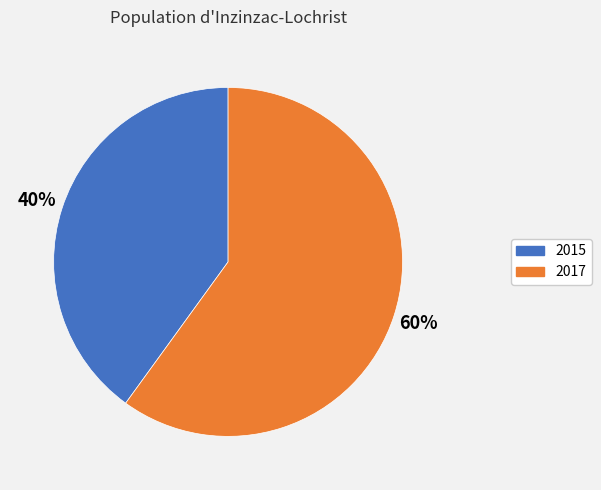

True or false: 2015 accounts for 34% of the total.

False